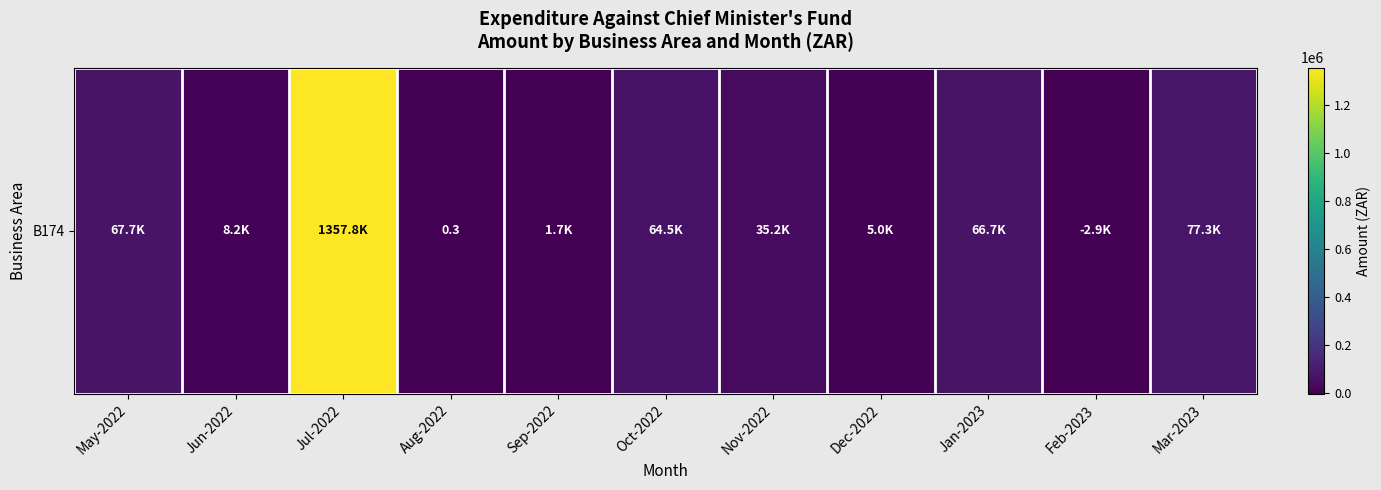

Reading left to right, extract all data points from this chart.

67728.0	8200.0	1357828.7	0.3	1735.0	64458.0	35189.9	5040.0	66667.0	-2859.8	77267.0